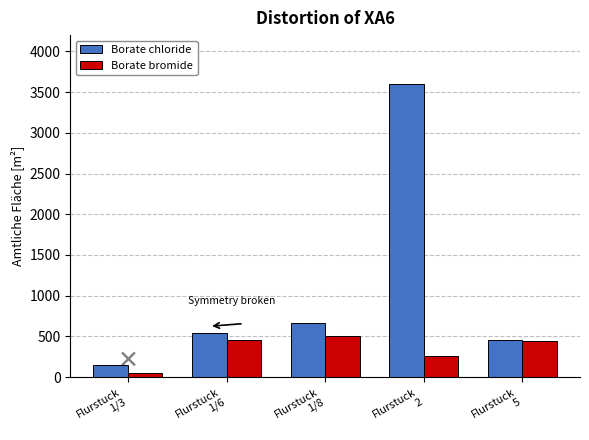

Rank the series by their maximum value, from lowest to highest.

Borate bromide, Borate chloride